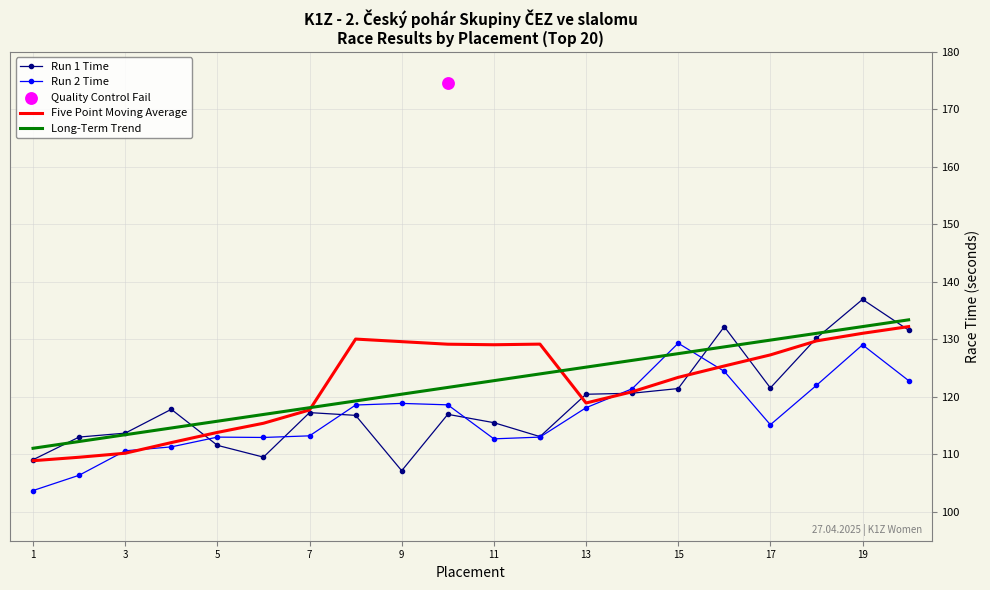

What is the approximate value of Run 1 Time at 11?

115.5